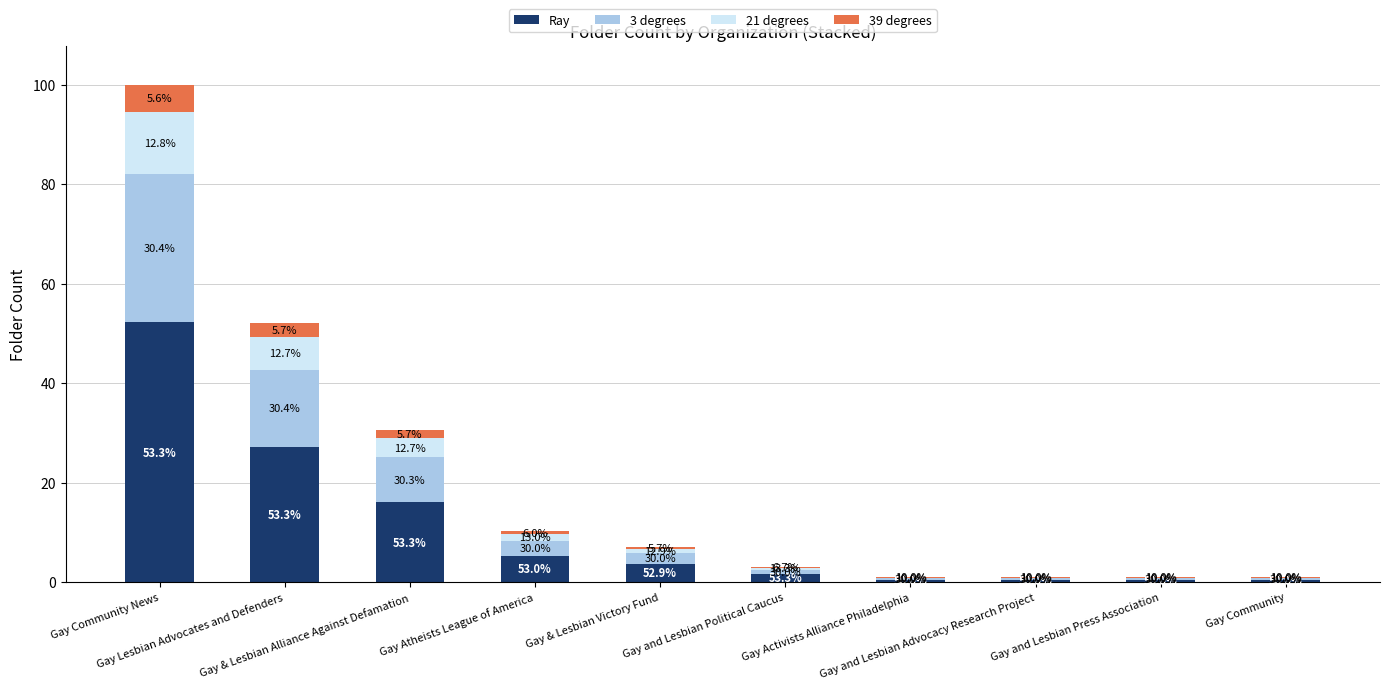

What are all the series names shown in the legend?

Ray, 3 degrees, 21 degrees, 39 degrees